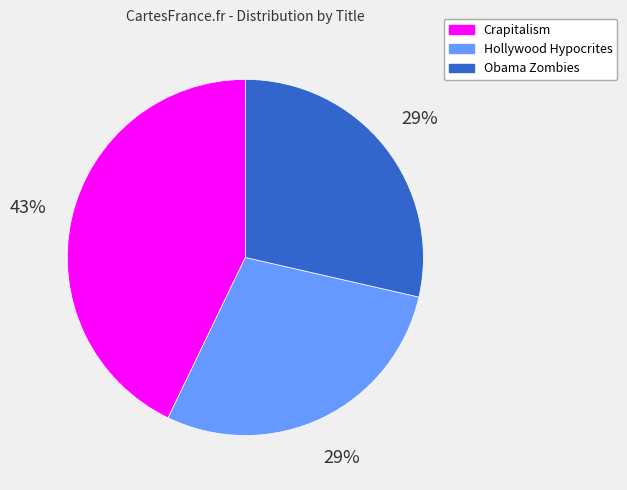

Is the sum of Crapitalism and Obama Zombies greater than half?

Yes